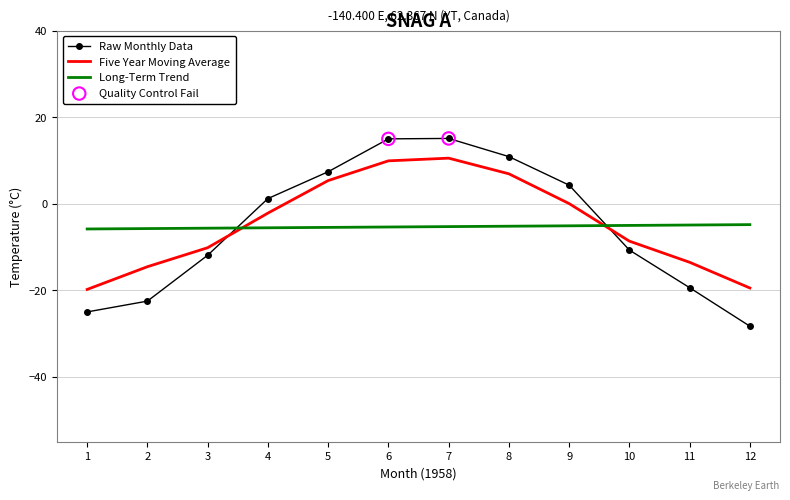

What is the lowest value of the Five Year Moving Average series?

-19.8